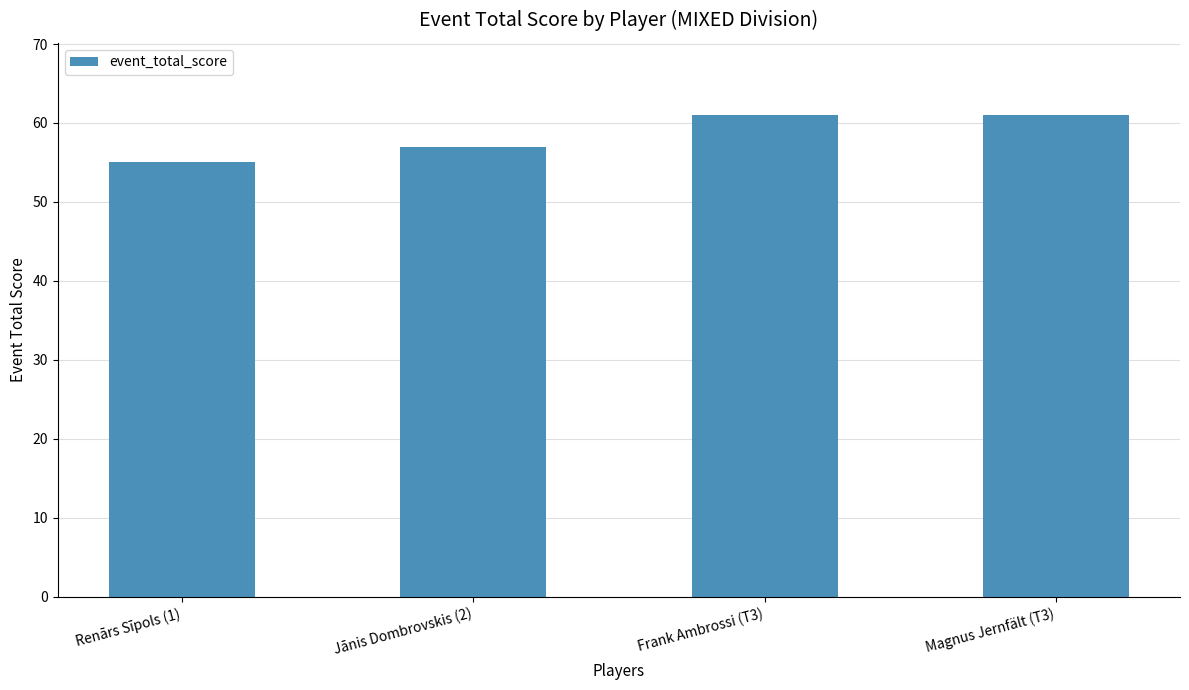

What is the sum of the values at Renārs Sīpols (1) and Magnus Jernfält (T3)?

116